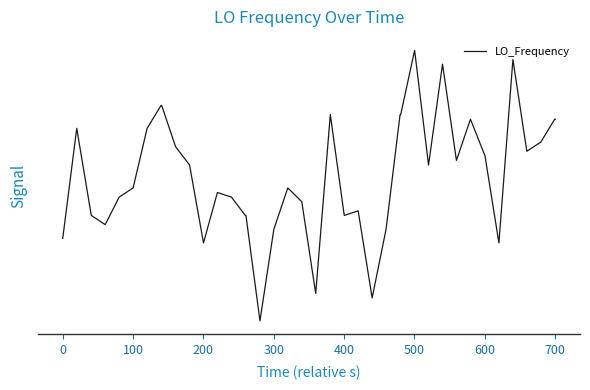

What is the maximum value shown in the chart?

2.7